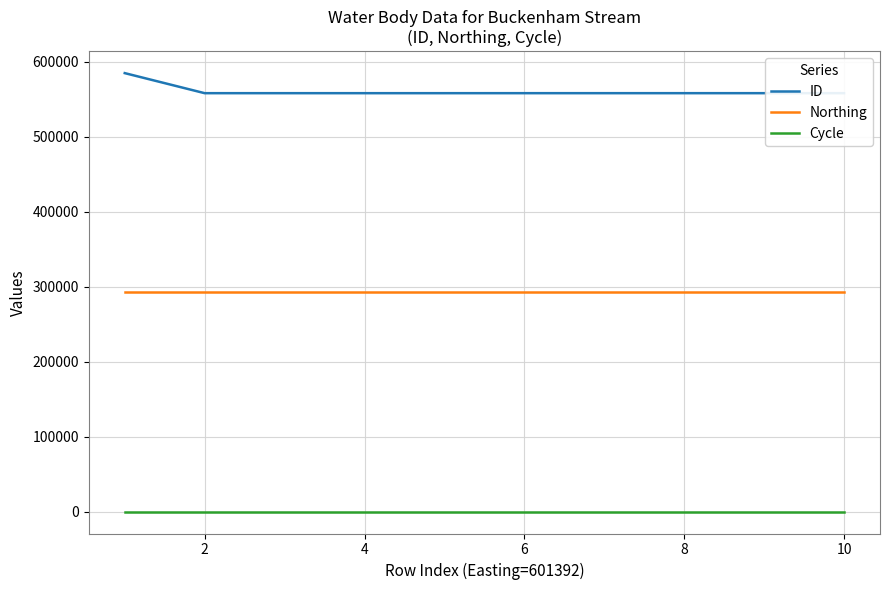

Which series has the widest spread of values?

ID